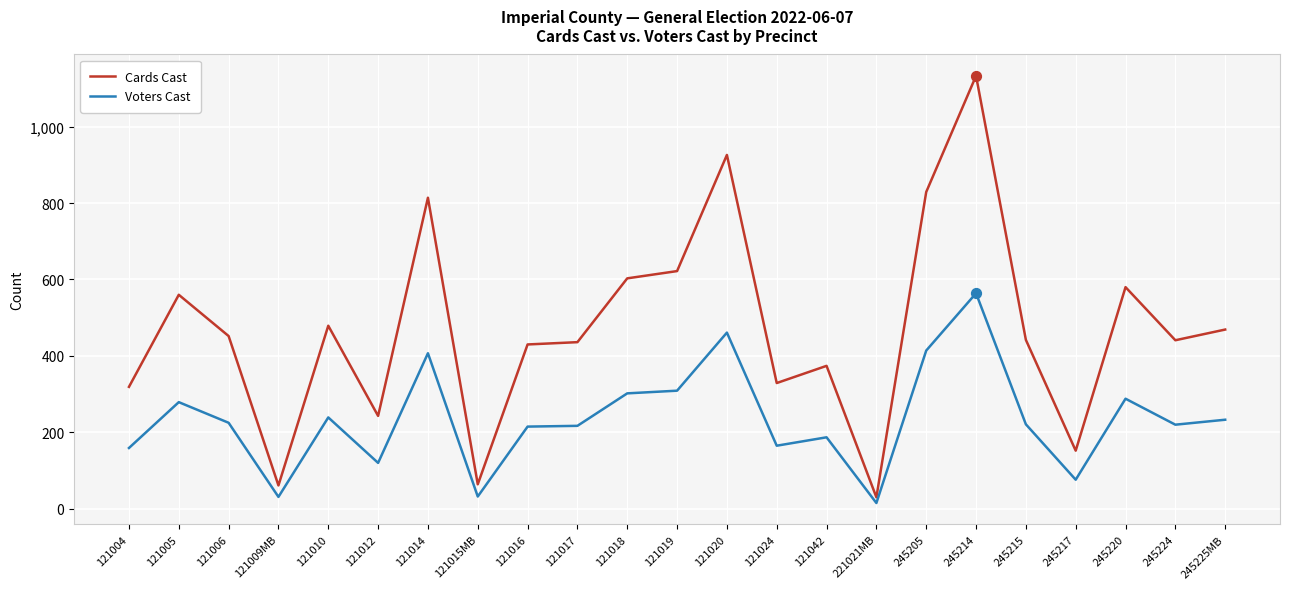

Which series has the largest total across all categories?

Cards Cast